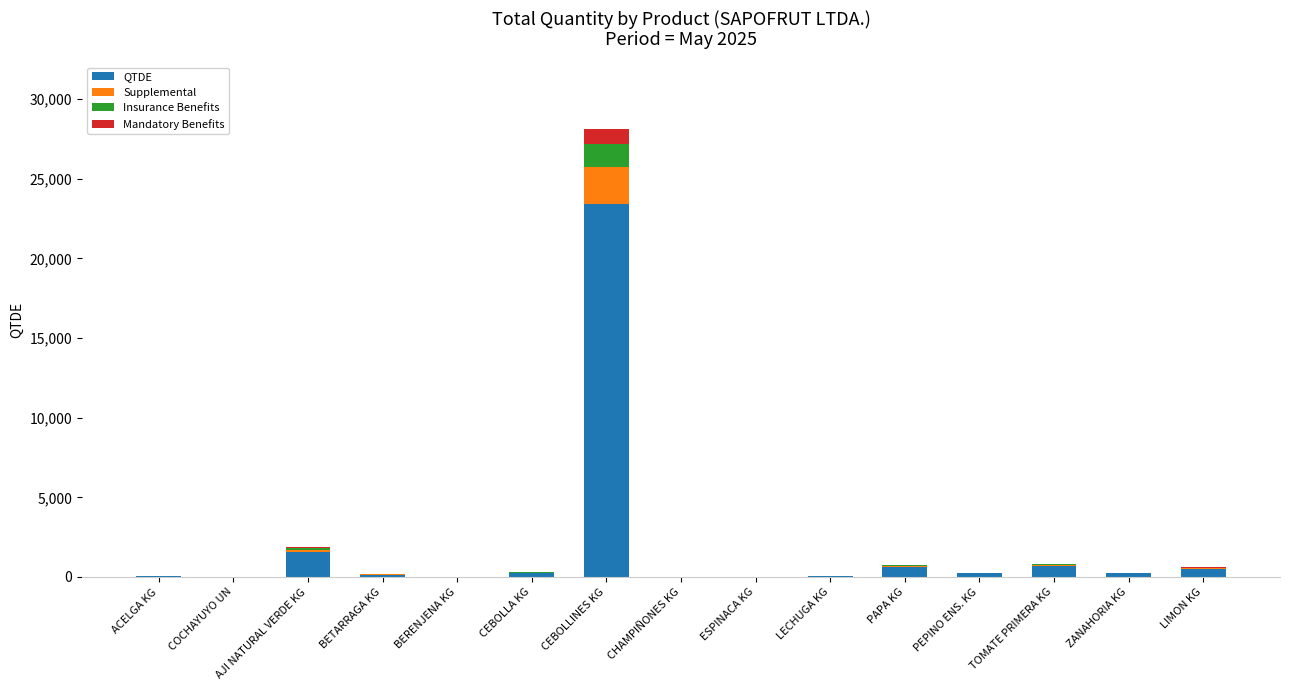

What is the sum of all QTDE values?

27800